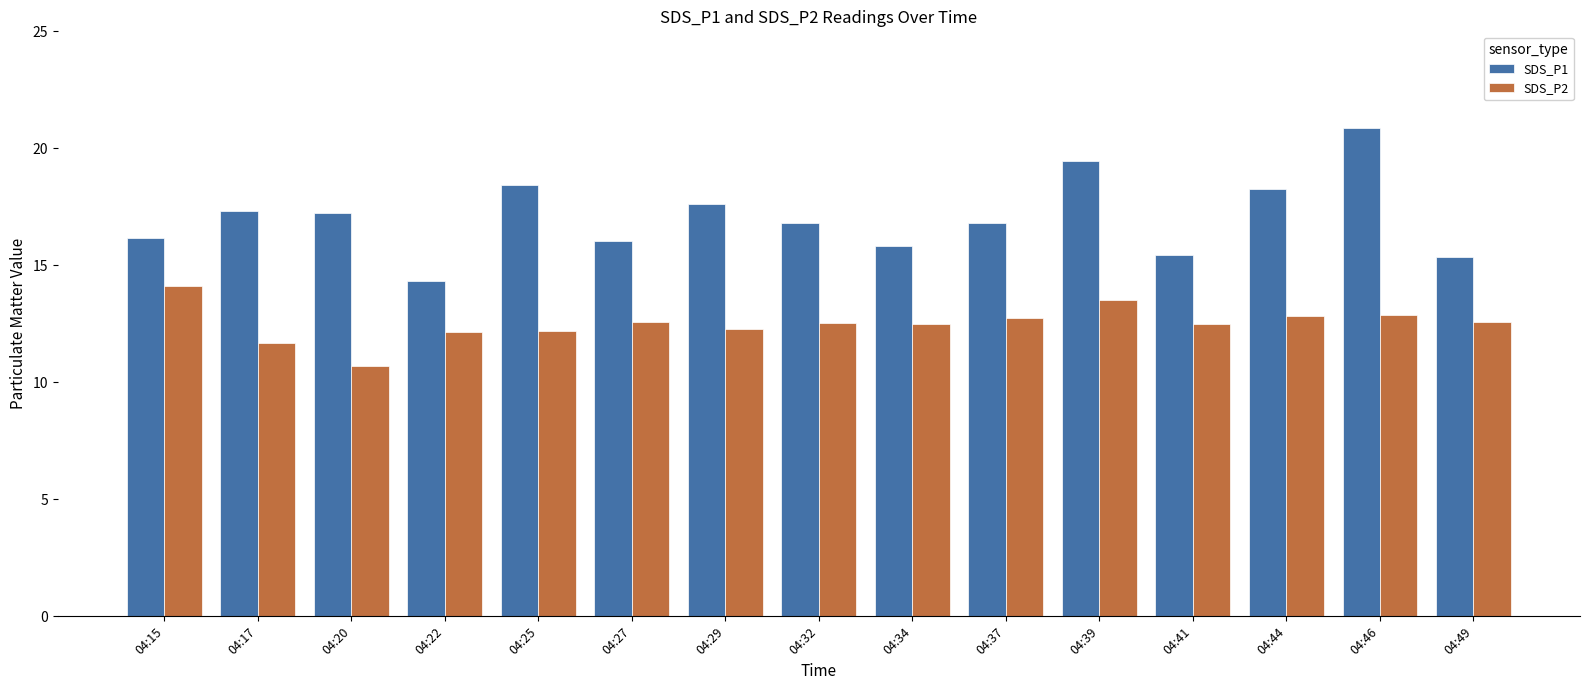

Which category has the lowest value in the SDS_P2 series?

04:20